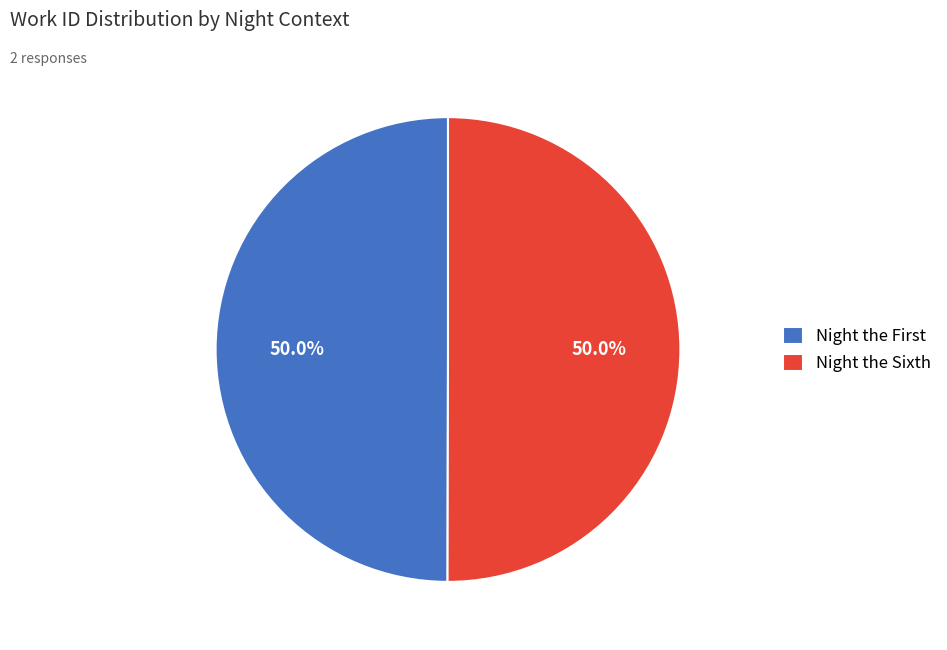

How much of the chart is everything except Night the Sixth?

50.0%